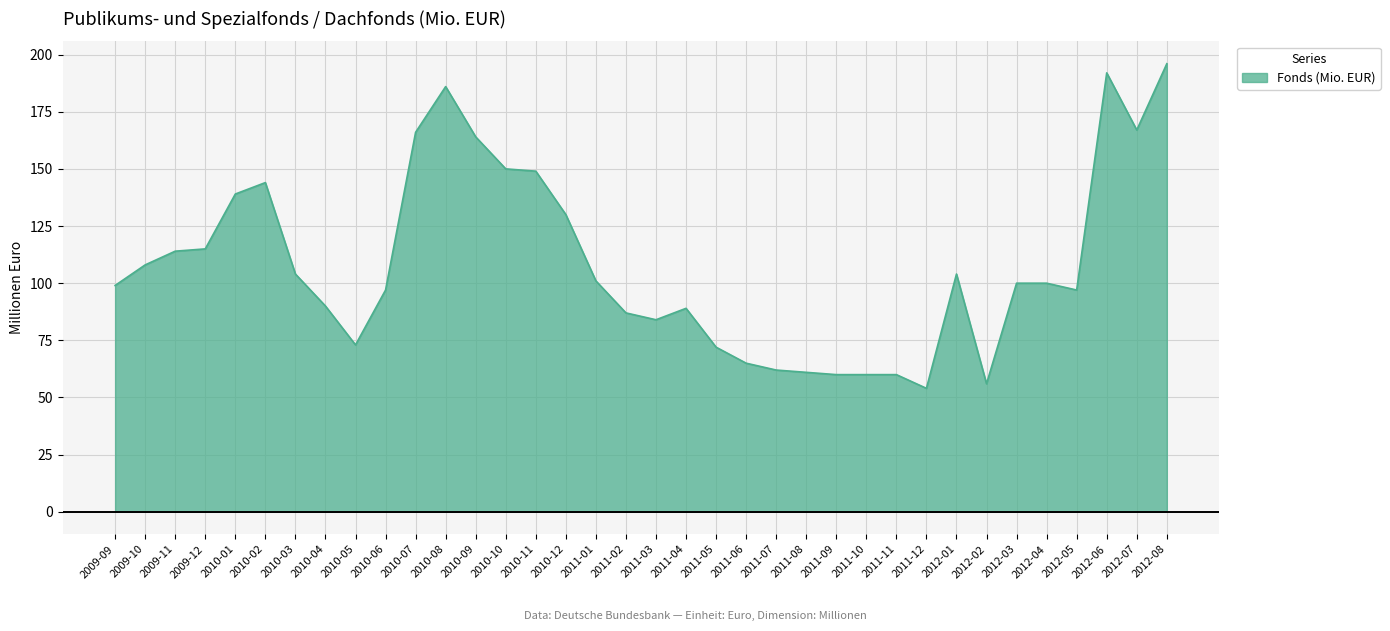

Which has a higher value, 2012-08 or 2009-12?

2012-08